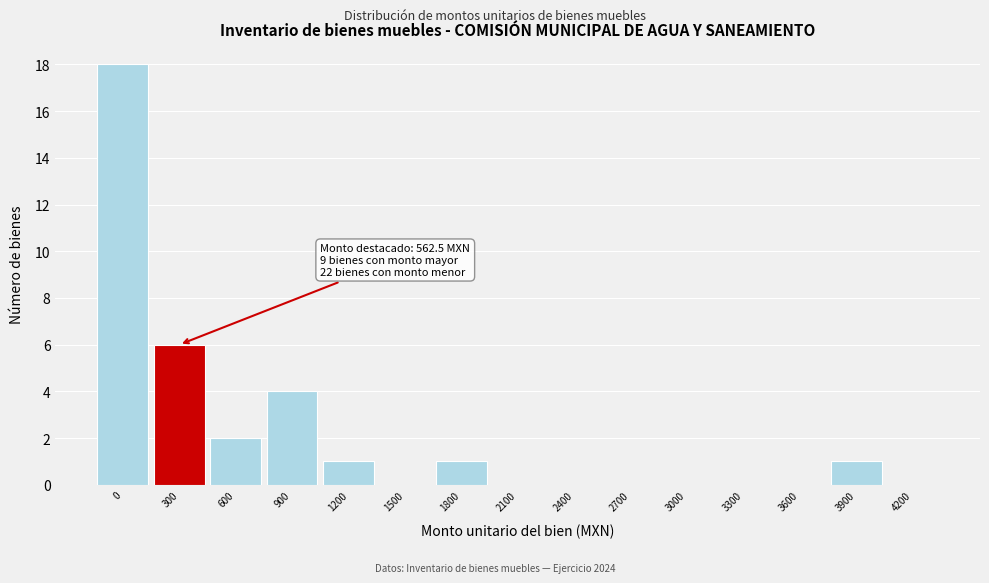

Reading left to right, list all the values displayed in this chart.

0=18	300=6	600=2	900=4	1200=1	1500=0	1800=1	2100=0	2400=0	2700=0	3000=0	3300=0	3600=0	3900=1	4200=0